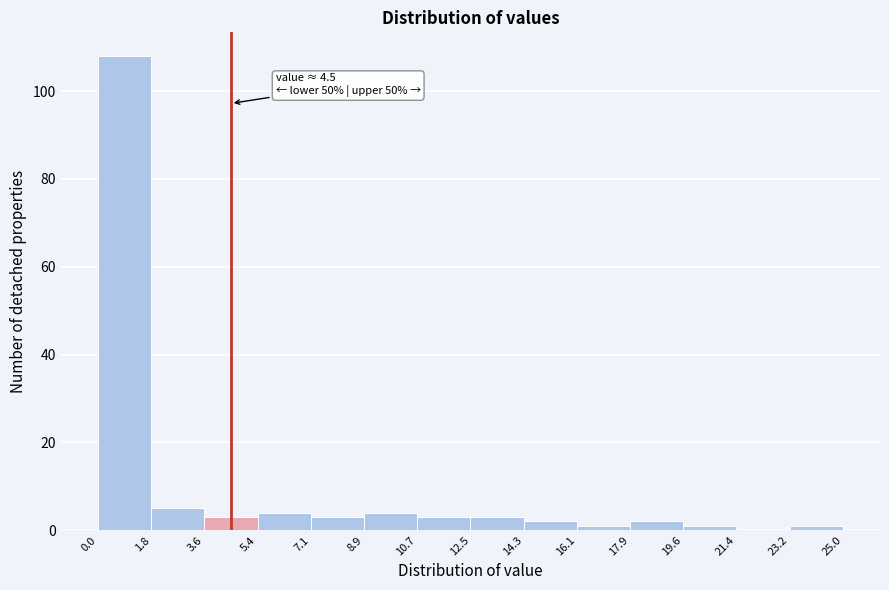

Which range on the x-axis has the tallest bar?

0.0 to 1.8